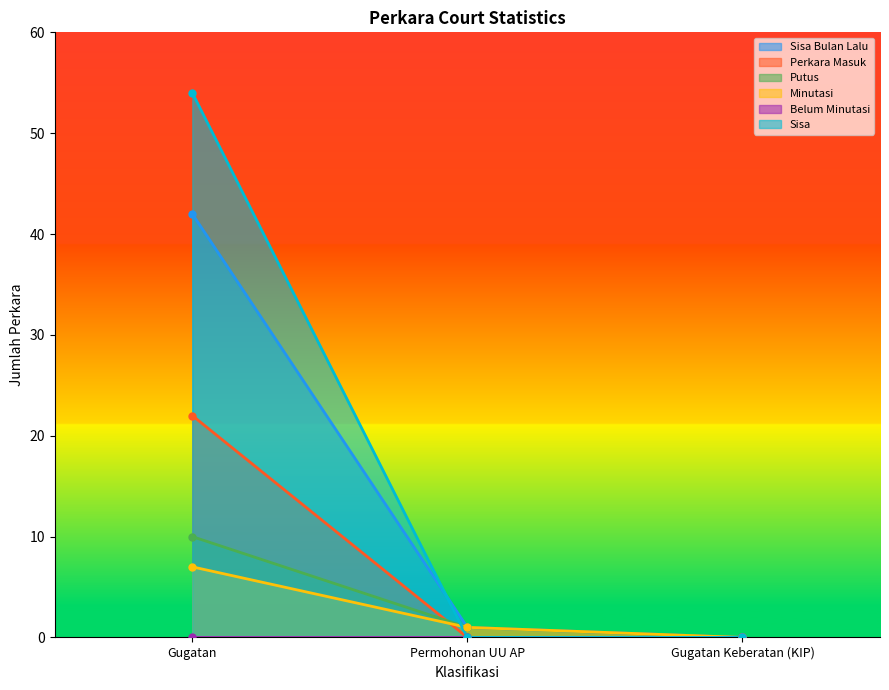

True or false: Minutasi has a value of 1 at Permohonan UU AP.

False